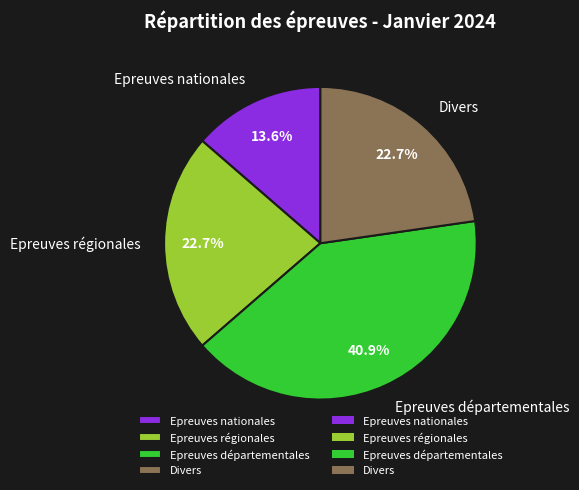

Which category has the biggest portion of the pie?

Epreuves départementales